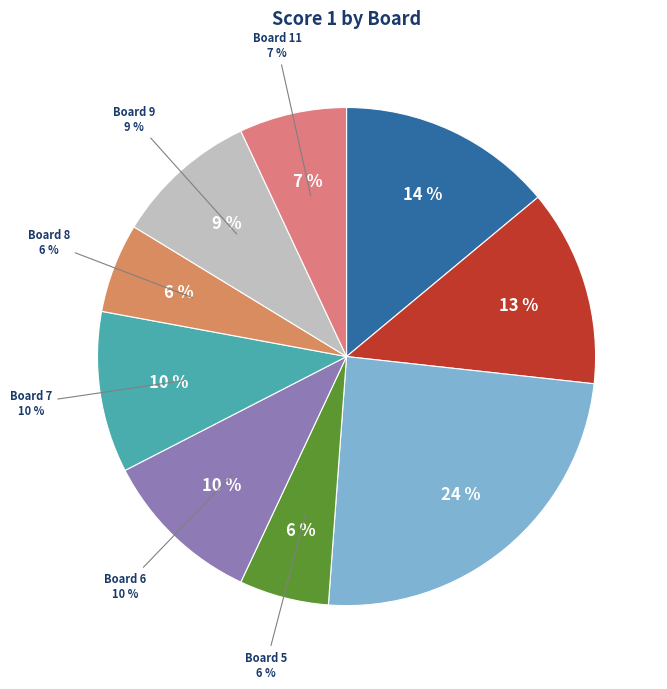

True or false: Board 8 accounts for 1% of the total.

False